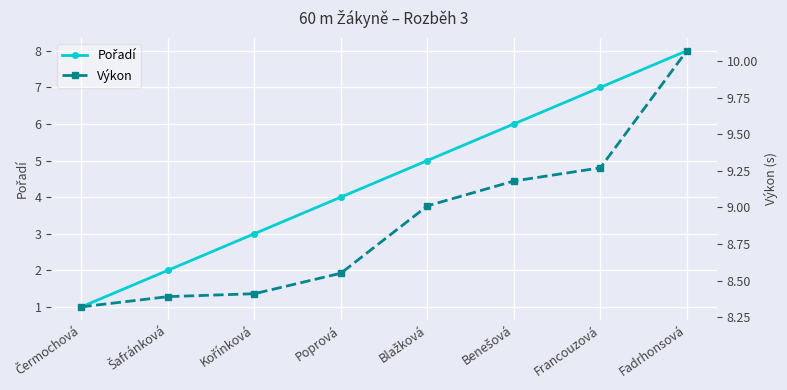

How many lines are shown in the chart?

2